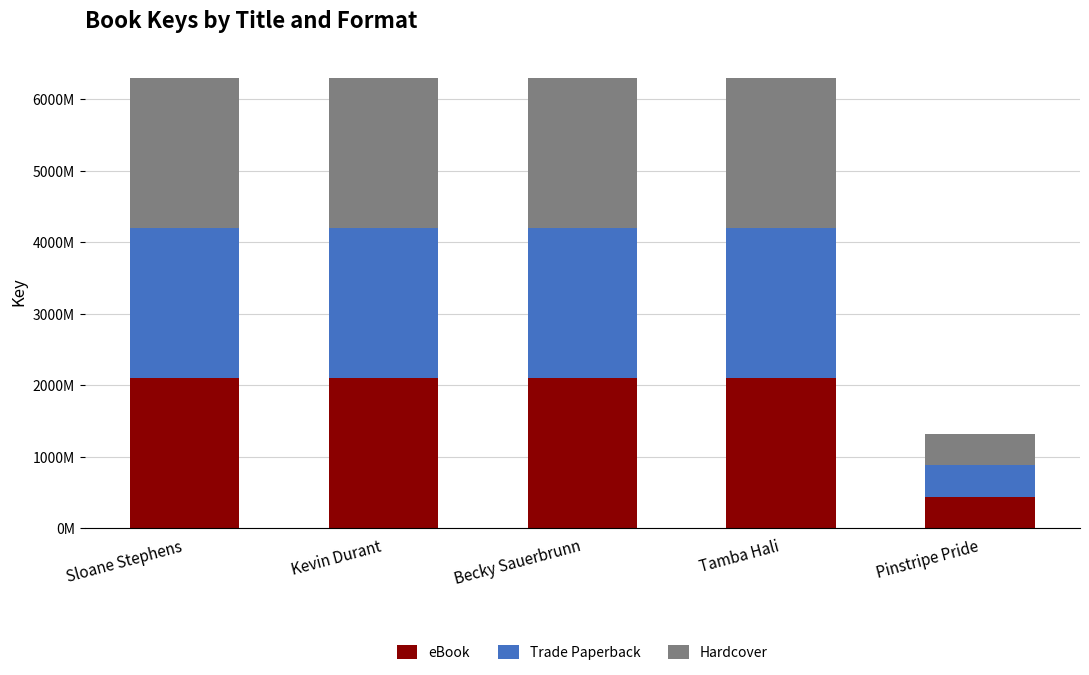

Rank the categories by Trade Paperback value from lowest to highest.

Pinstripe Pride, Becky Sauerbrunn, Tamba Hali, Kevin Durant, Sloane Stephens